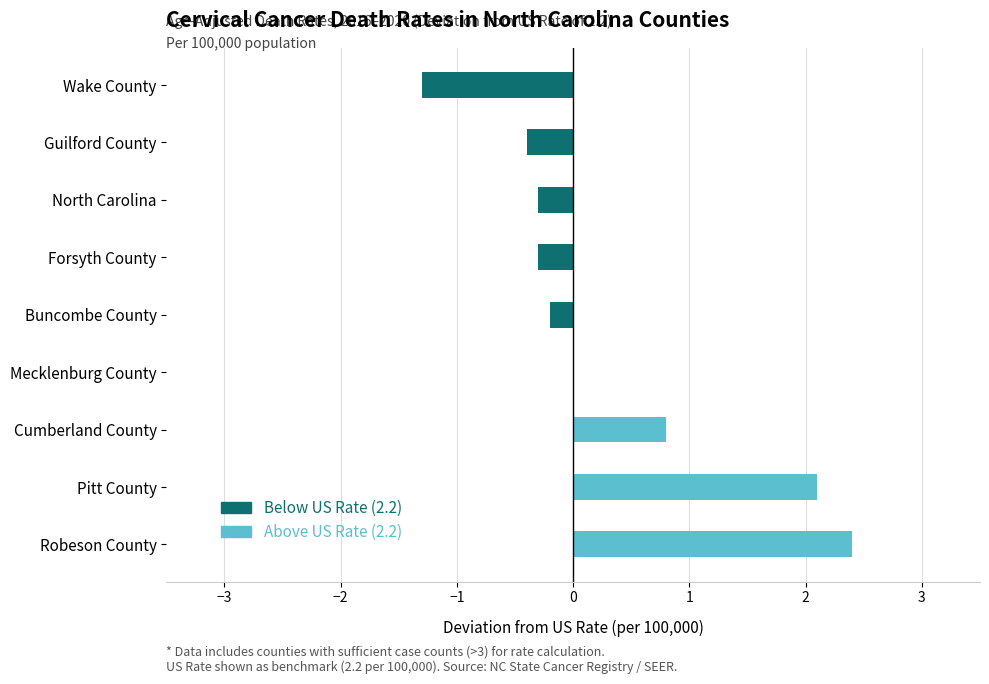

Which category has the highest value across all series?

Robeson County